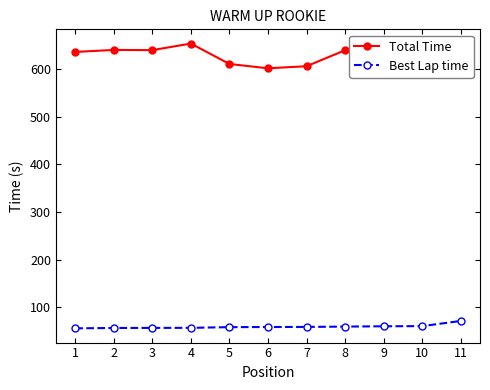

What is the sum of all Total Time values?

6917.1